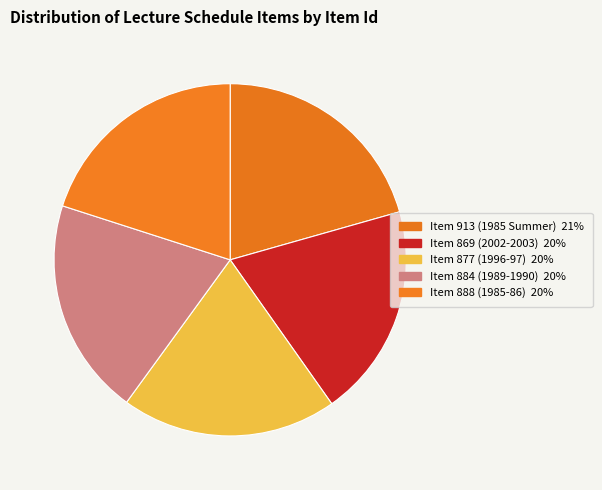

How many slices are in this pie chart?

5